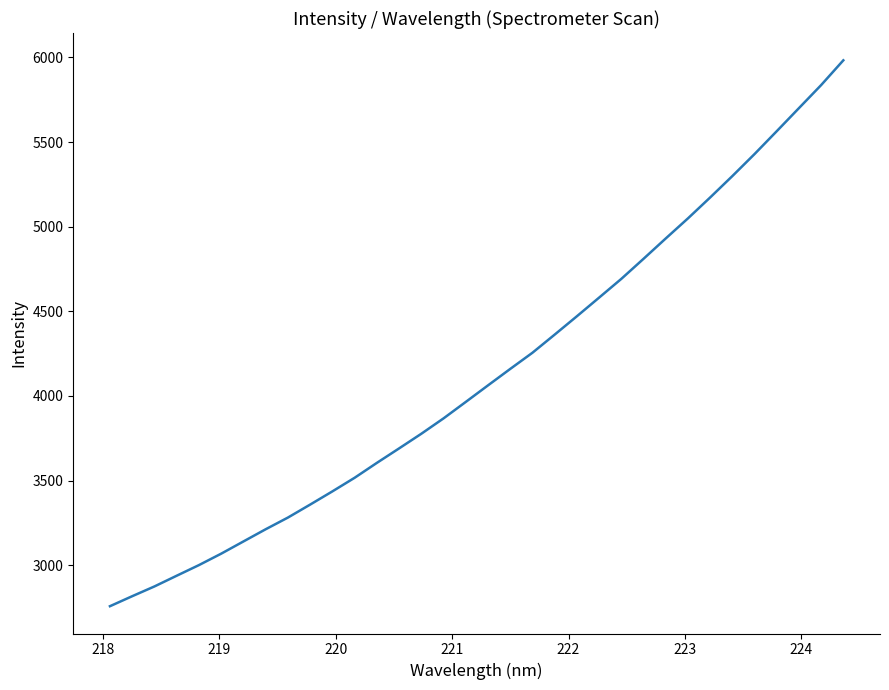

What is the minimum value shown in the chart?

2757.7